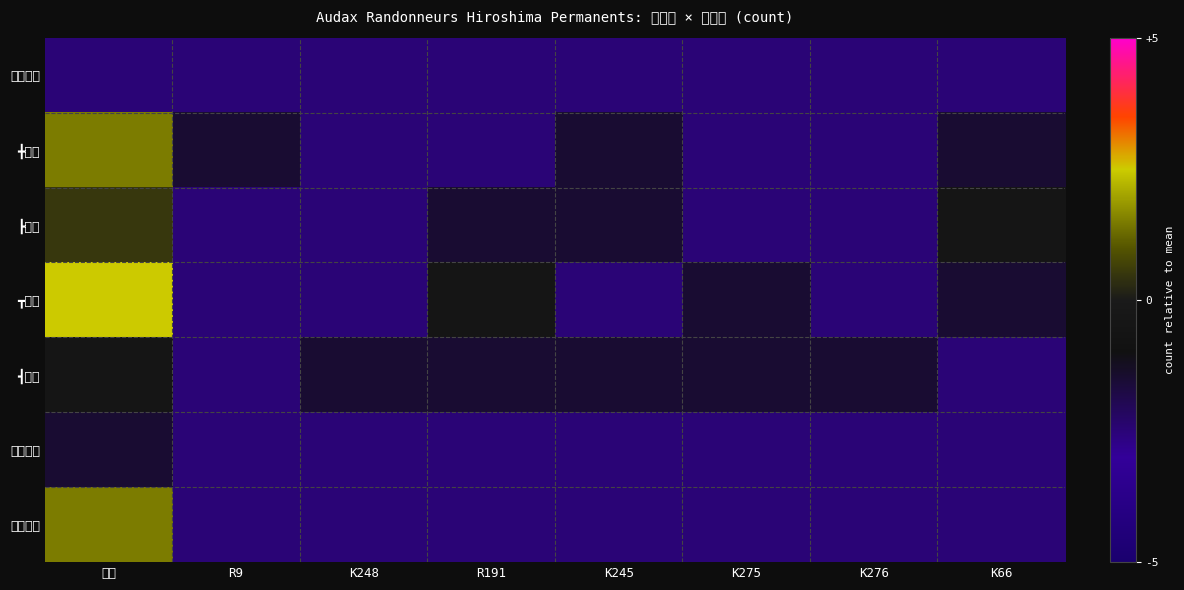

Which has a higher value, K66 or K276?

K66